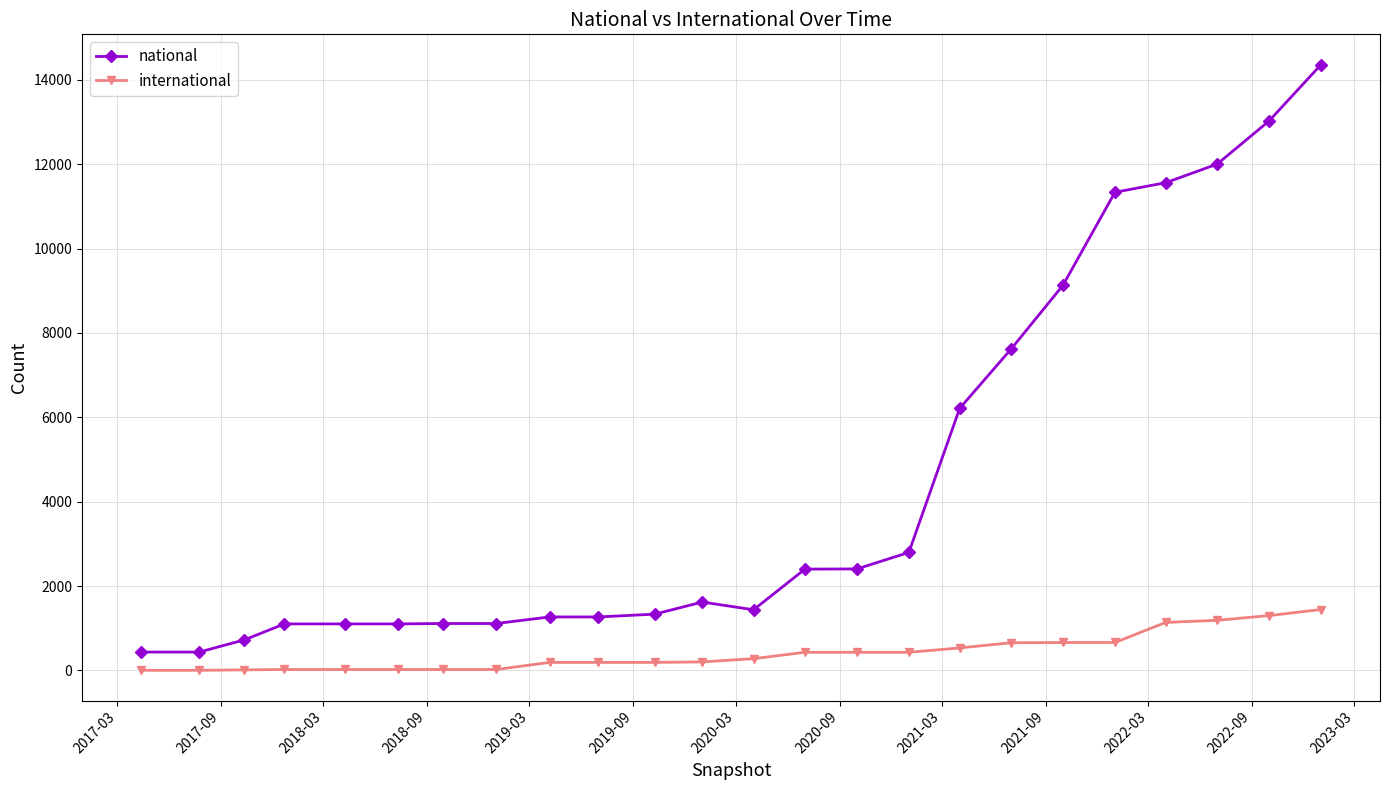

What is the difference between the second highest and minimum values in the international series?

1297